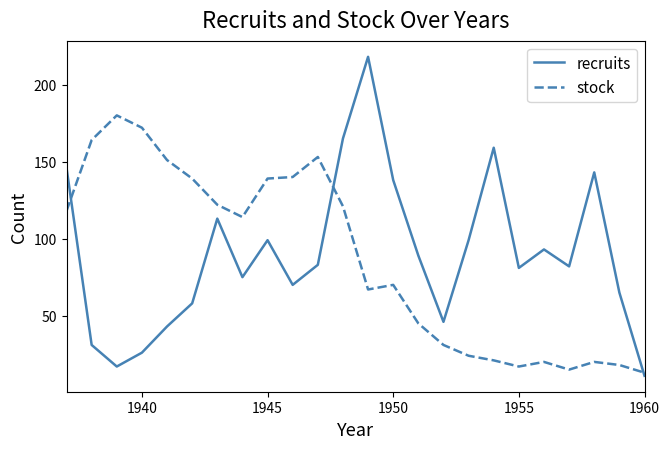

What is the greatest value displayed?

218